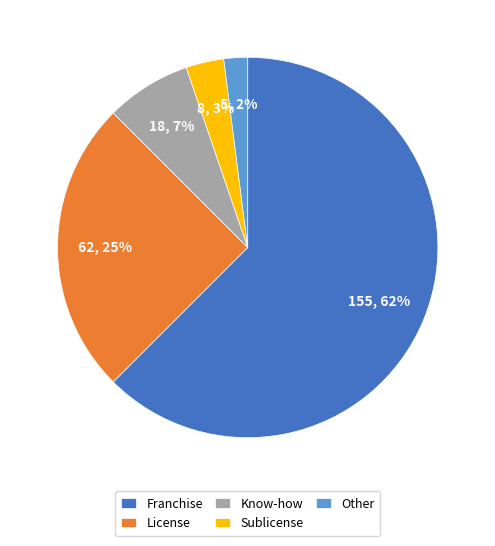

To the nearest percent, what portion does Know-how represent?

7%